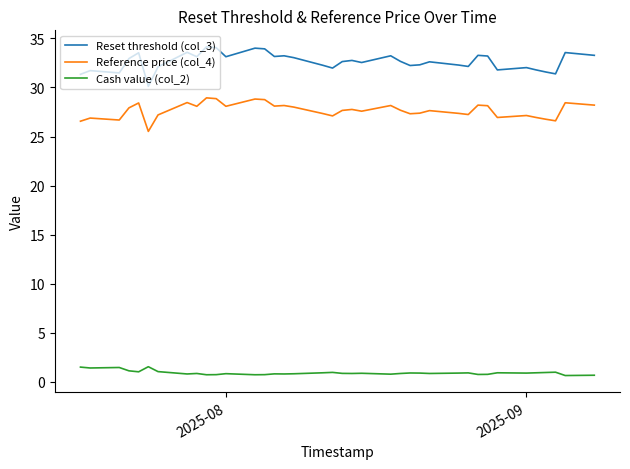

What is the maximum value shown in the chart?

34.1